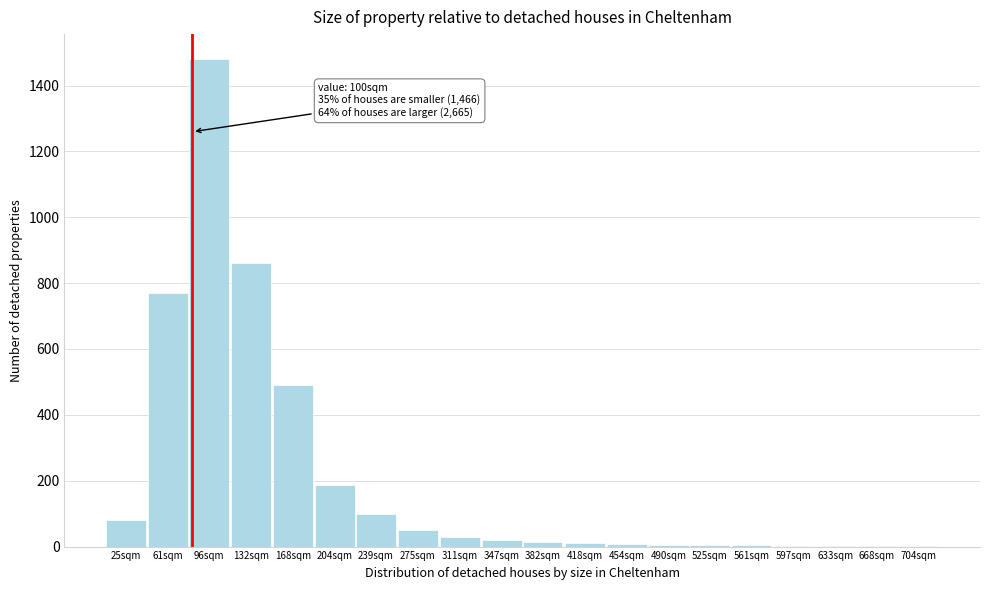

At which label is the value closest to 741?

61sqm